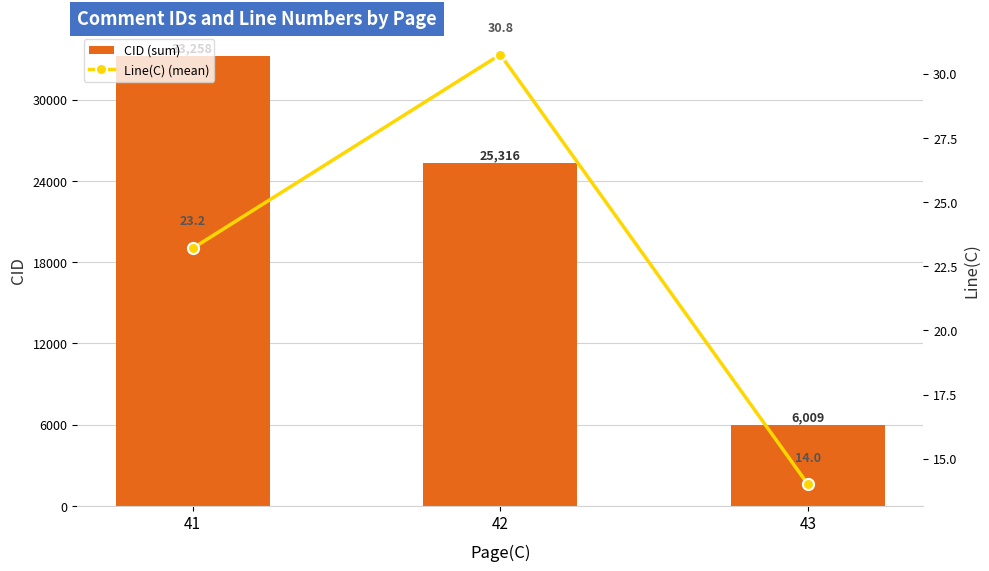

Which series has the largest total across all categories?

CID (sum)